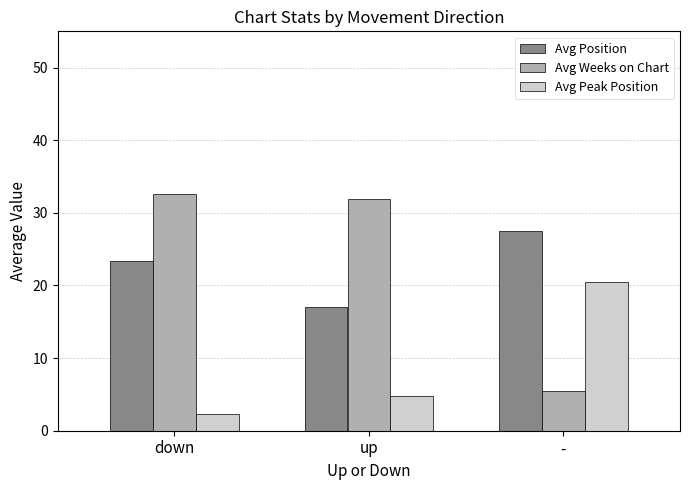

Which category has the highest value across all series?

down